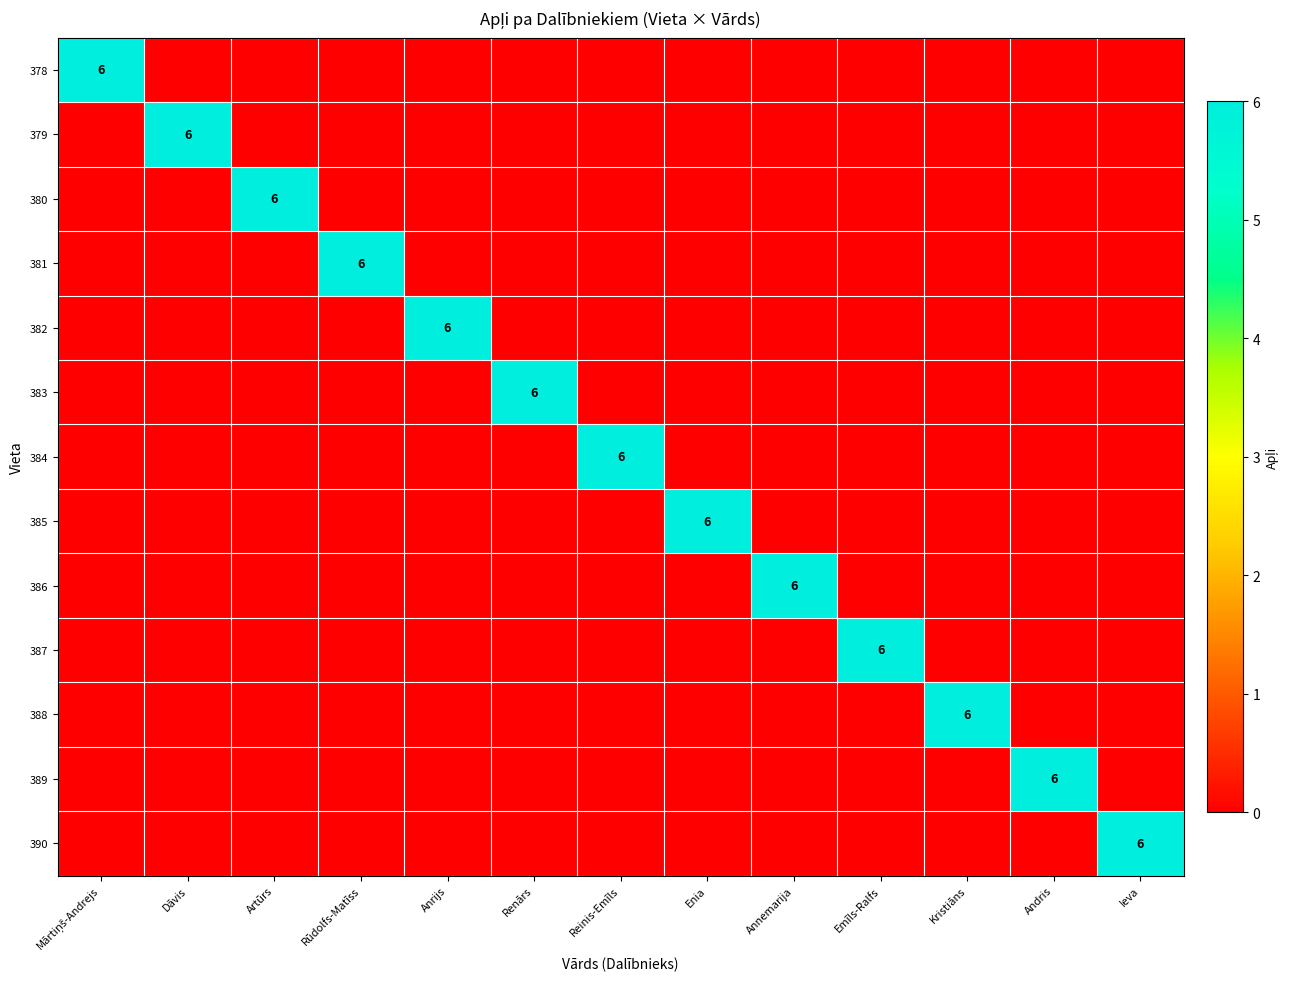

At which label does 384 reach its peak?

Reinis-Emīls